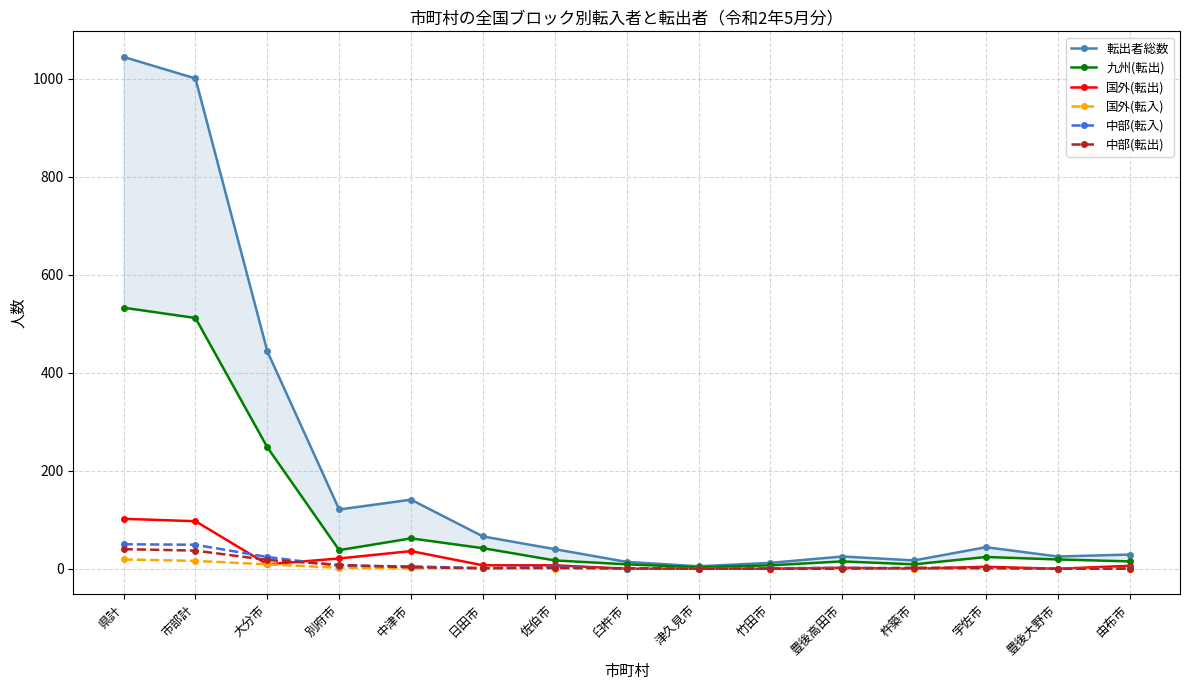

How many series are shown in this chart?

6